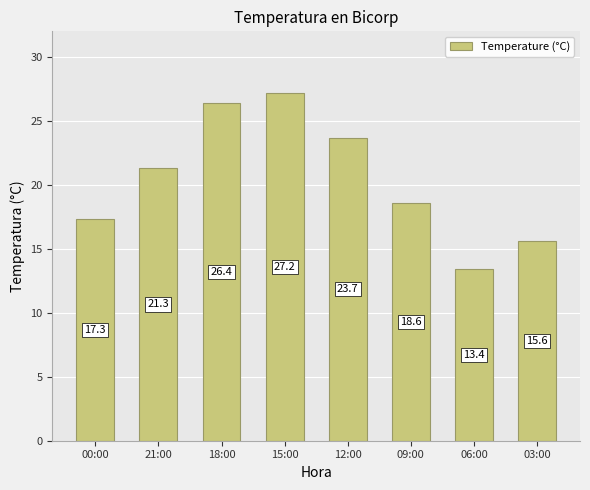

At which category does the chart reach its peak across all series?

15:00